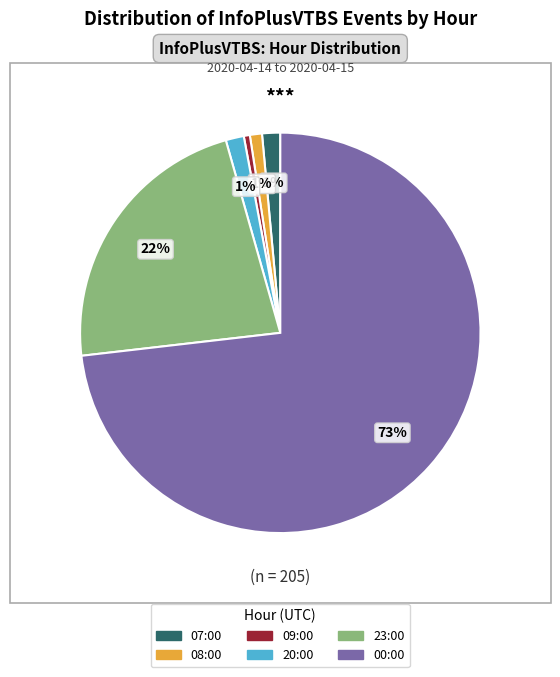

The 20:00 slice represents 1% of the pie. True or false?

True